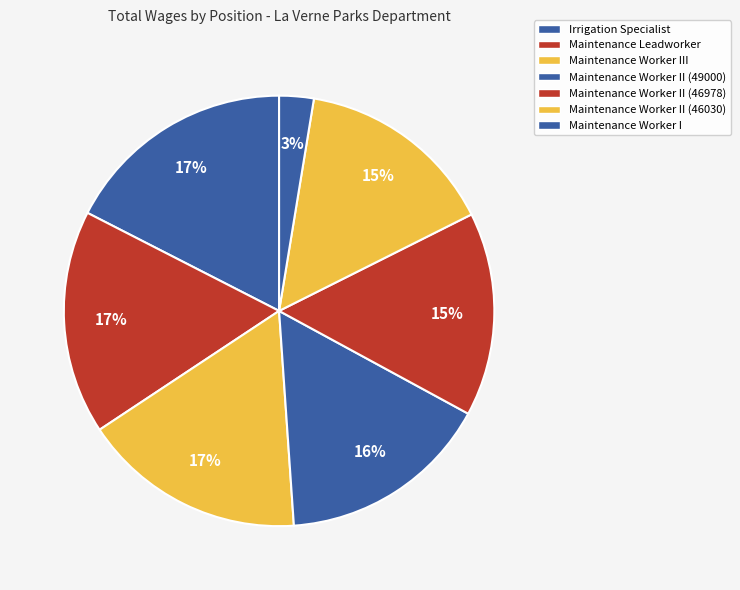

Count the number of slices in the pie.

7